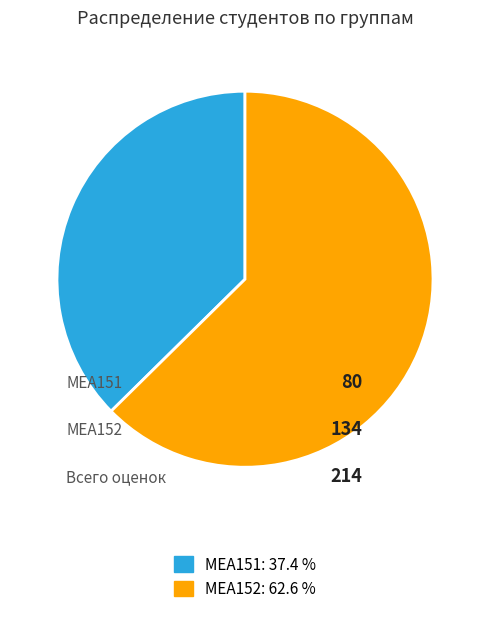

Does any single category account for the majority?

Yes